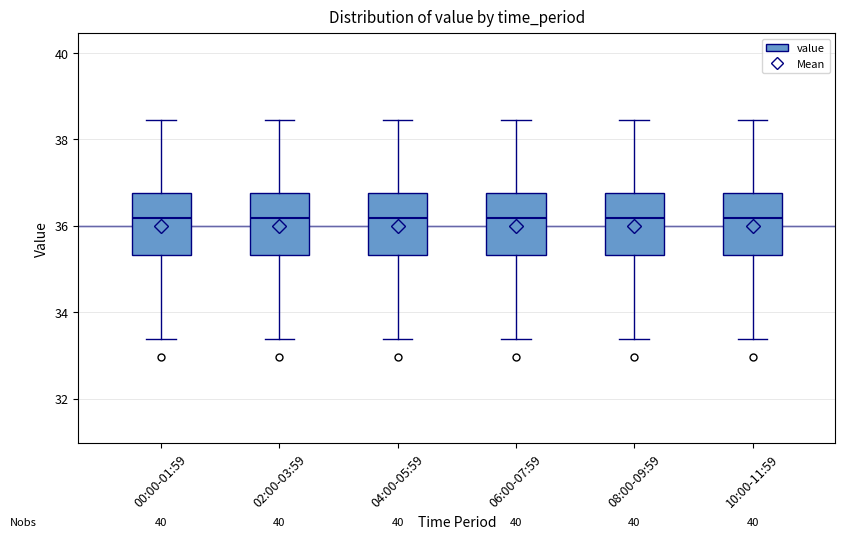

Reading left to right, read every box against the y-axis: the position of its median line, the range the box covers, and the ends of its whiskers. The values are not printed on the chart, so give them approximately, as read against the axis.

00:00-01:59: median 36.2, box 35.4 to 36.8, whiskers 33.4 to 38.4
02:00-03:59: median 36.2, box 35.4 to 36.8, whiskers 33.4 to 38.4
04:00-05:59: median 36.2, box 35.4 to 36.8, whiskers 33.4 to 38.4
06:00-07:59: median 36.2, box 35.4 to 36.8, whiskers 33.4 to 38.4
08:00-09:59: median 36.2, box 35.4 to 36.8, whiskers 33.4 to 38.4
10:00-11:59: median 36.2, box 35.4 to 36.8, whiskers 33.4 to 38.4